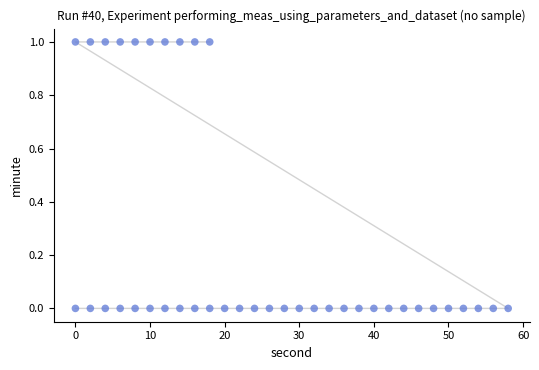

What is the range of X values (max minus min)?

58